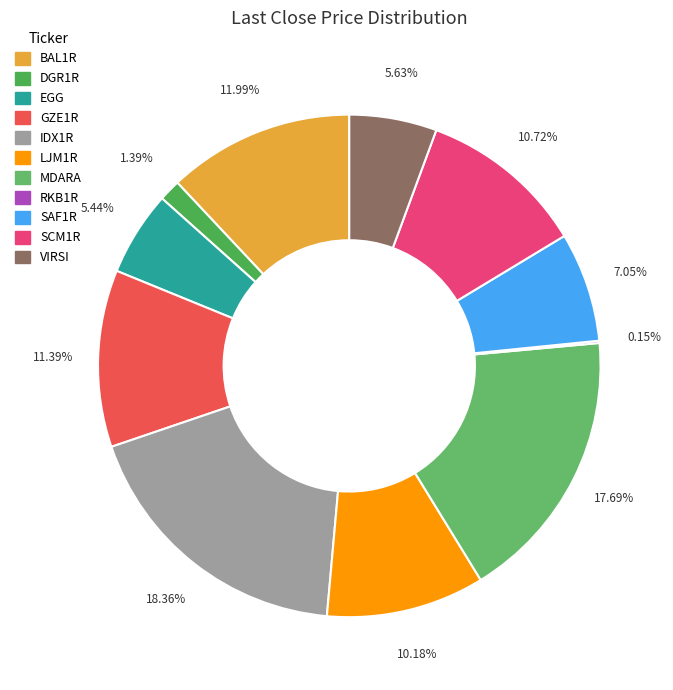

Rank the categories by value from lowest to highest.

RKB1R, DGR1R, EGG, VIRSI, SAF1R, LJM1R, SCM1R, GZE1R, BAL1R, MDARA, IDX1R